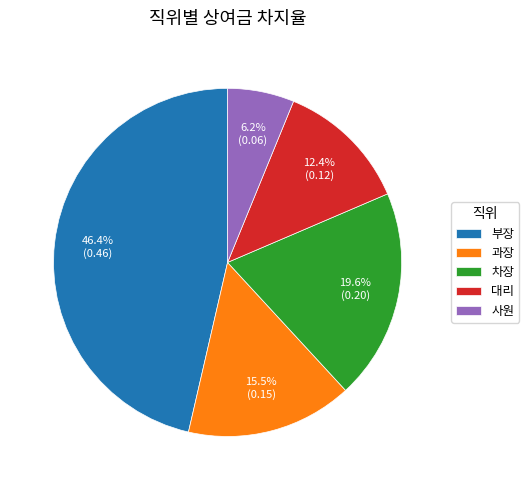

Which has a higher value, 대리 or 사원?

대리